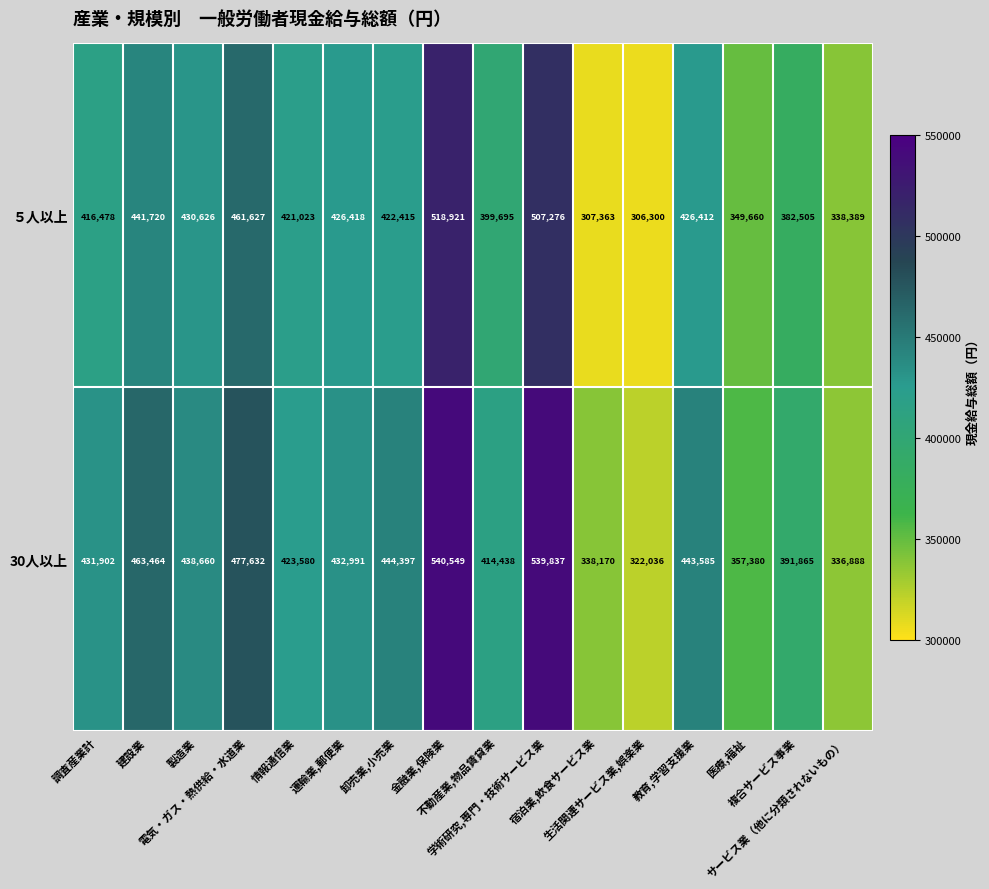

What is the highest value of the ５人以上 series?

518921